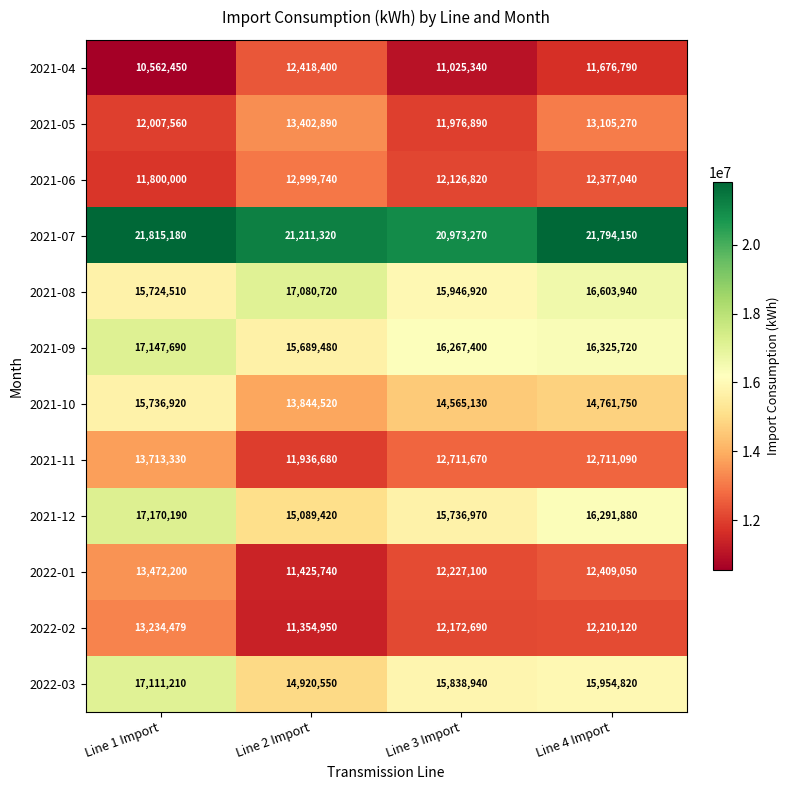

Between Line 3 Import and Line 4 Import, which series saw the biggest shift?

2021-05